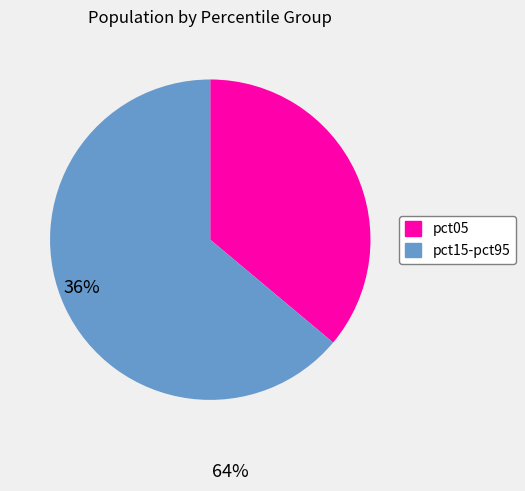

How many segments does this pie chart have?

2